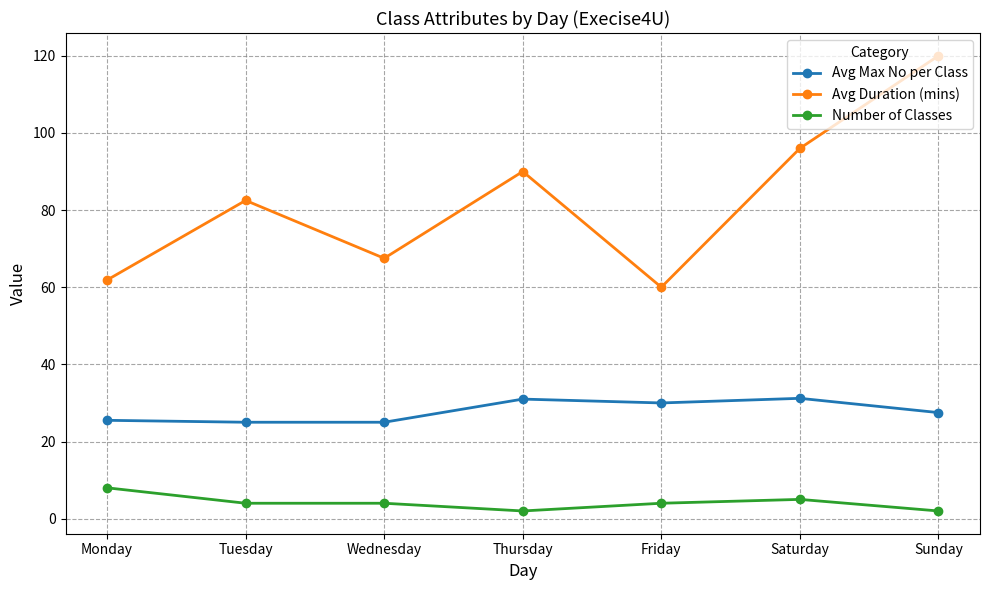

What is the value of the Number of Classes point at the 3rd from the left?

4.0